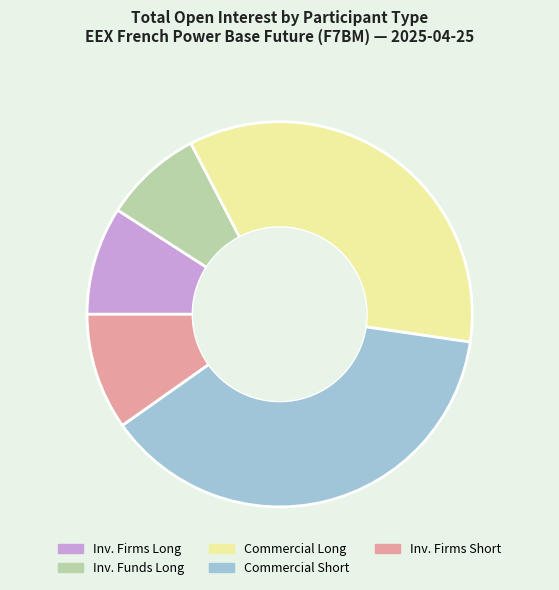

The Inv. Firms Short slice represents 3% of the pie. True or false?

False